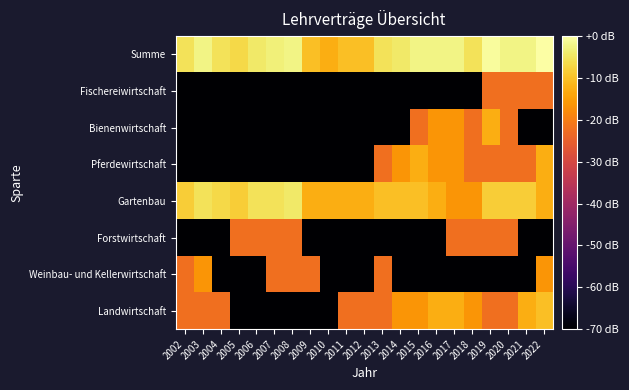

Reading left to right, transcribe all the data shown in this chart.

Landwirtschaft: 2002=-22.3	2003=-22.3	2004=-22.3	2005=-142.3	2006=-142.3	2007=-142.3	2008=-142.3	2009=-142.3	2010=-142.3	2011=-22.3	2012=-22.3	2013=-22.3	2014=-16.3	2015=-16.3	2016=-12.7	2017=-12.7	2018=-16.3	2019=-22.3	2020=-22.3	2021=-12.7	2022=-10.2
Weinbau- und Kellerwirtschaft: 2002=-22.3	2003=-16.3	2004=-142.3	2005=-142.3	2006=-142.3	2007=-22.3	2008=-22.3	2009=-22.3	2010=-142.3	2011=-142.3	2012=-142.3	2013=-22.3	2014=-142.3	2015=-142.3	2016=-142.3	2017=-142.3	2018=-142.3	2019=-142.3	2020=-142.3	2021=-142.3	2022=-16.3
Forstwirtschaft: 2002=-142.3	2003=-142.3	2004=-142.3	2005=-22.3	2006=-22.3	2007=-22.3	2008=-22.3	2009=-142.3	2010=-142.3	2011=-142.3	2012=-142.3	2013=-142.3	2014=-142.3	2015=-142.3	2016=-142.3	2017=-22.3	2018=-22.3	2019=-22.3	2020=-22.3	2021=-142.3	2022=-142.3
Gartenbau: 2002=-8.3	2003=-5.4	2004=-6.7	2005=-8.3	2006=-5.4	2007=-5.4	2008=-4.2	2009=-12.7	2010=-12.7	2011=-12.7	2012=-12.7	2013=-10.2	2014=-10.2	2015=-10.2	2016=-12.7	2017=-16.3	2018=-16.3	2019=-8.3	2020=-8.3	2021=-8.3	2022=-12.7
Pferdewirtschaft: 2002=-142.3	2003=-142.3	2004=-142.3	2005=-142.3	2006=-142.3	2007=-142.3	2008=-142.3	2009=-142.3	2010=-142.3	2011=-142.3	2012=-142.3	2013=-22.3	2014=-16.3	2015=-12.7	2016=-16.3	2017=-16.3	2018=-22.3	2019=-22.3	2020=-22.3	2021=-22.3	2022=-12.7
Bienenwirtschaft: 2002=-142.3	2003=-142.3	2004=-142.3	2005=-142.3	2006=-142.3	2007=-142.3	2008=-142.3	2009=-142.3	2010=-142.3	2011=-142.3	2012=-142.3	2013=-142.3	2014=-142.3	2015=-22.3	2016=-16.3	2017=-16.3	2018=-22.3	2019=-12.7	2020=-22.3	2021=-142.3	2022=-142.3
Fischereiwirtschaft: 2002=-142.3	2003=-142.3	2004=-142.3	2005=-142.3	2006=-142.3	2007=-142.3	2008=-142.3	2009=-142.3	2010=-142.3	2011=-142.3	2012=-142.3	2013=-142.3	2014=-142.3	2015=-142.3	2016=-142.3	2017=-142.3	2018=-142.3	2019=-22.3	2020=-22.3	2021=-22.3	2022=-22.3
Summe: 2002=-5.4	2003=-2.3	2004=-5.4	2005=-6.7	2006=-4.2	2007=-3.2	2008=-2.3	2009=-10.2	2010=-12.7	2011=-10.2	2012=-10.2	2013=-5.4	2014=-4.2	2015=-2.3	2016=-2.3	2017=-2.3	2018=-5.4	2019=-0.7	2020=-2.3	2021=-2.3	2022=0.0